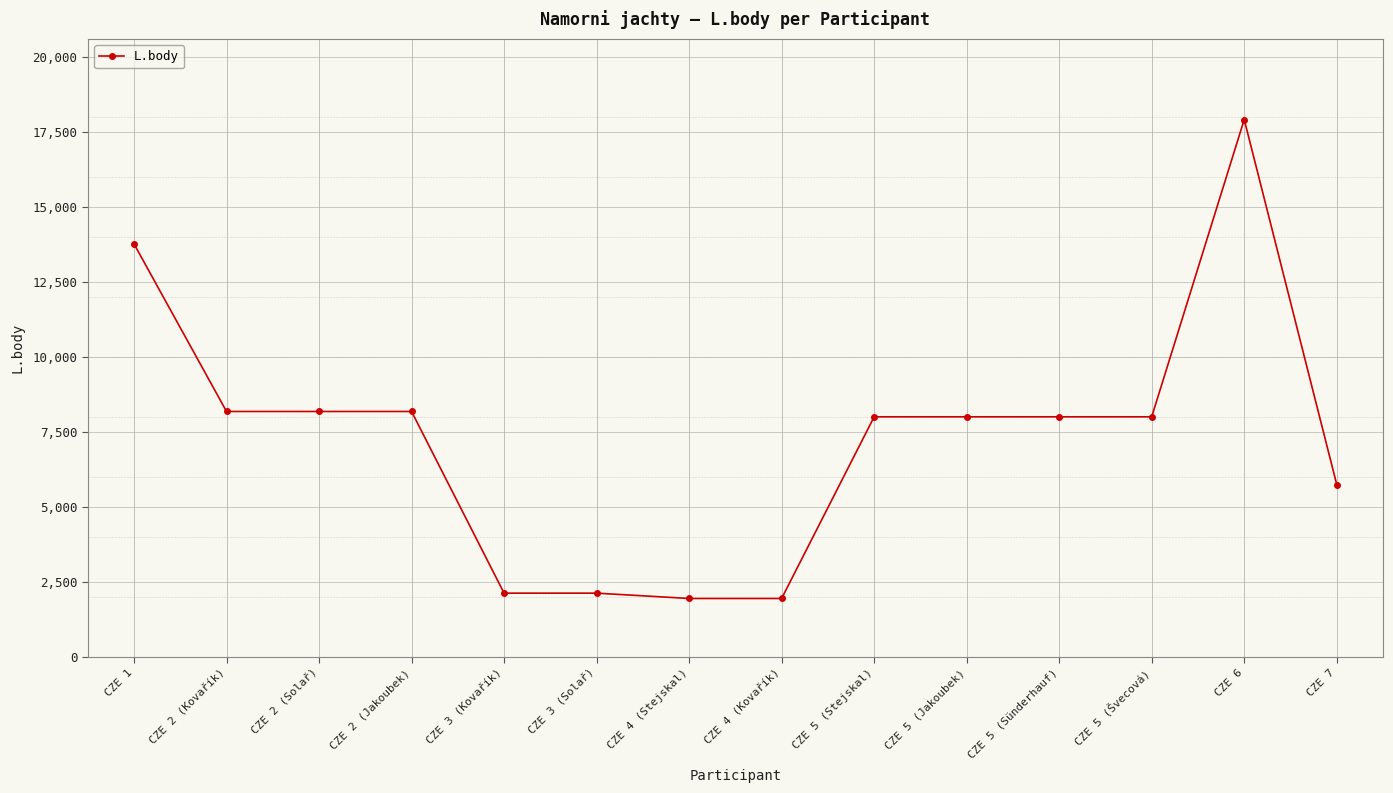

What is the change in value from CZE 2 (Kovařík) to CZE 3 (Kovařík)?

-6055